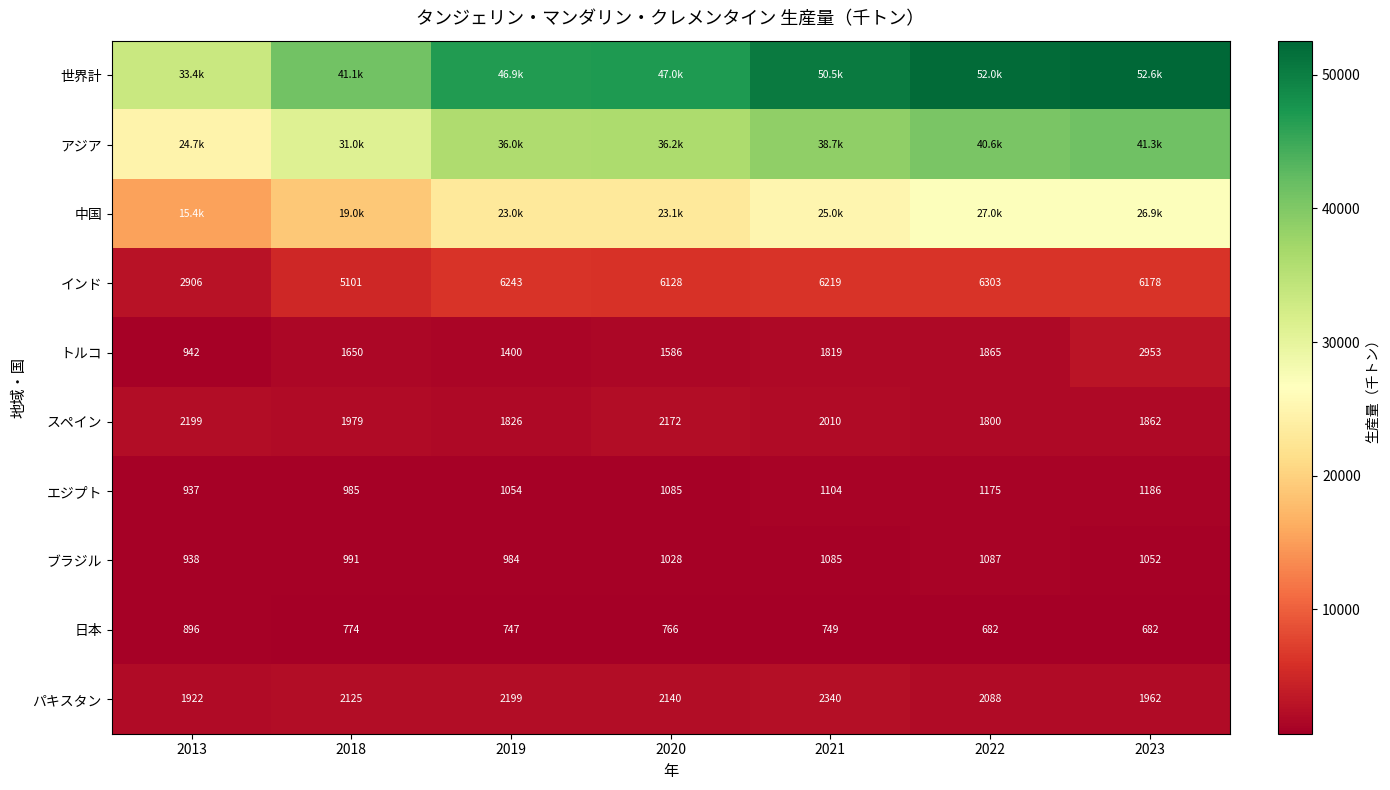

Is the value of 日本 at 2022 greater than the value of トルコ at 2018?

No